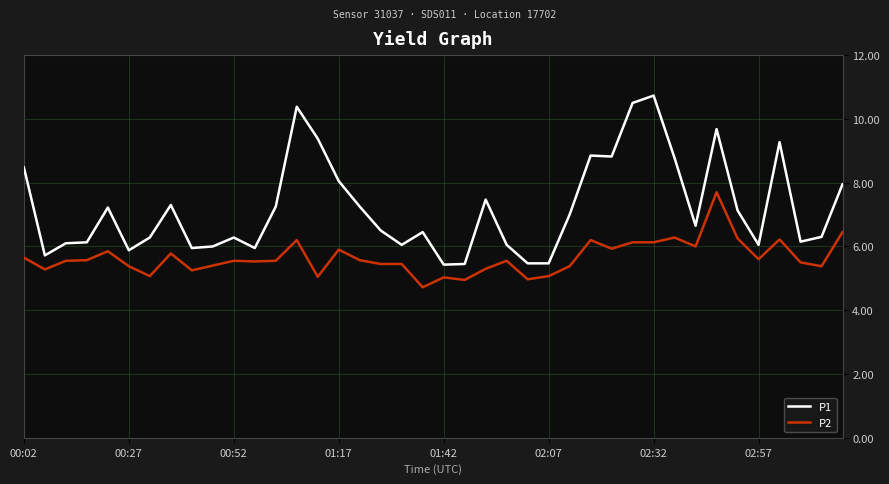

What are all the series names shown in the legend?

P1, P2